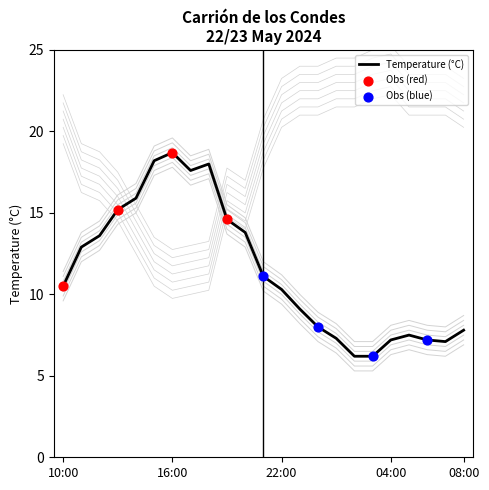

At which category is the sum across all series the highest?

22:00